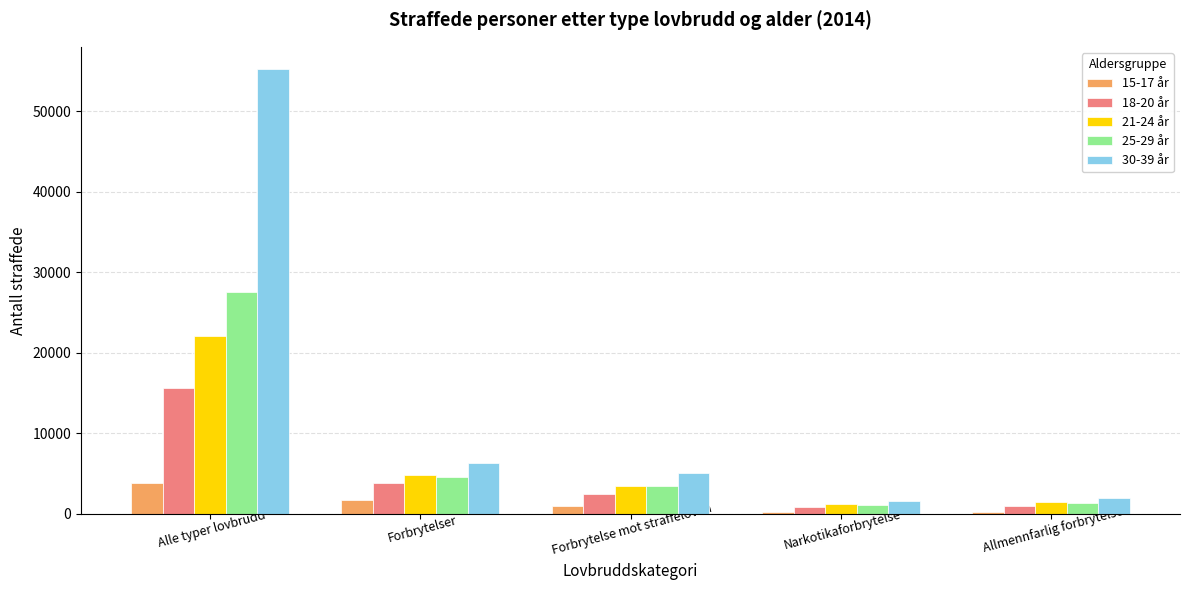

Which category has the highest value across all series?

Alle typer lovbrudd